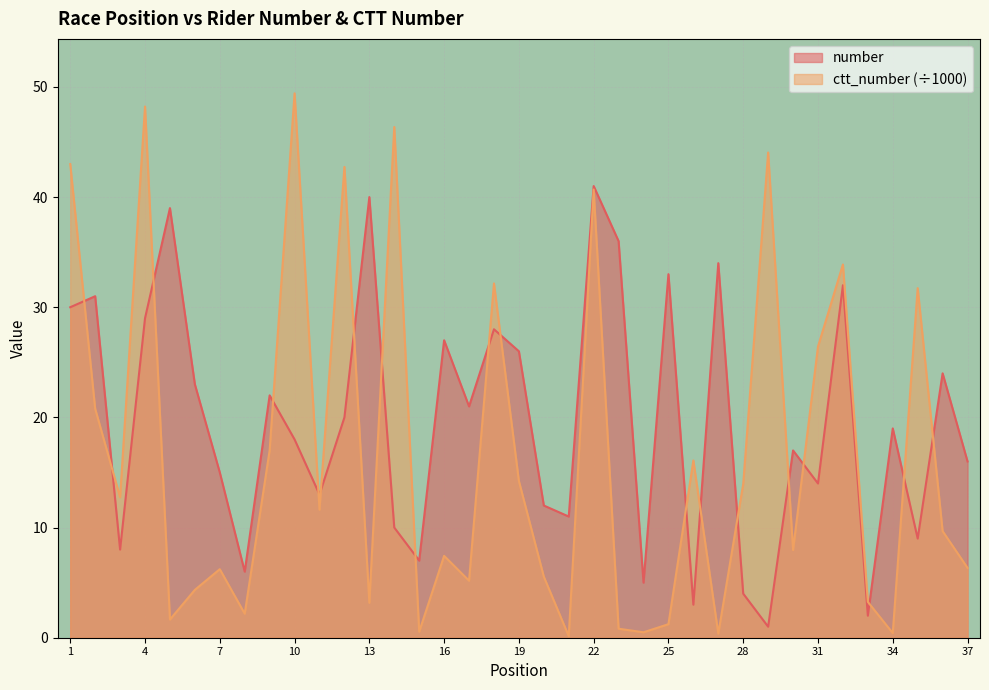

How many lines are shown in the chart?

2